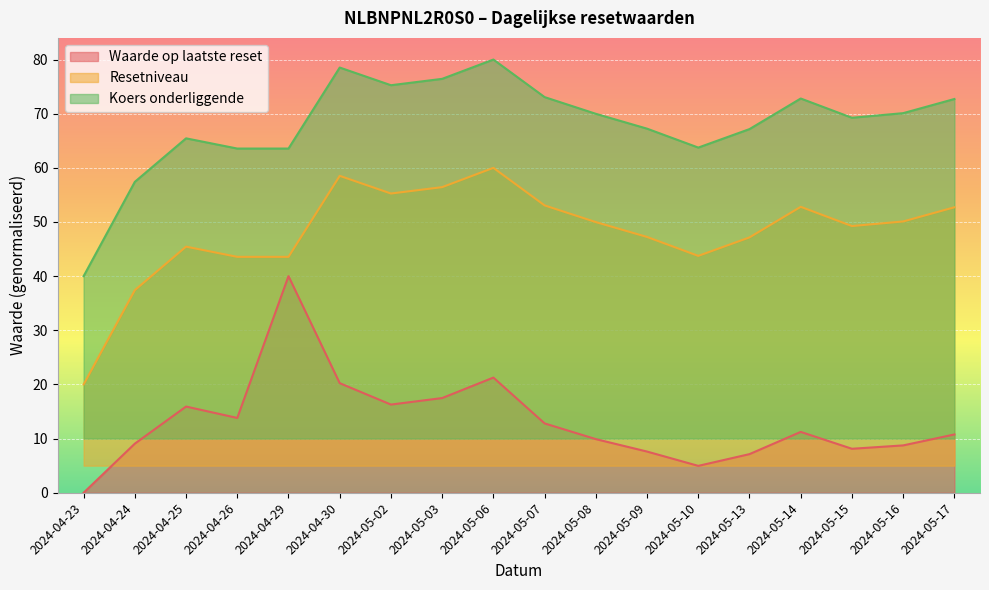

True or false: Waarde op laatste reset and Koers onderliggende cross at least once.

False